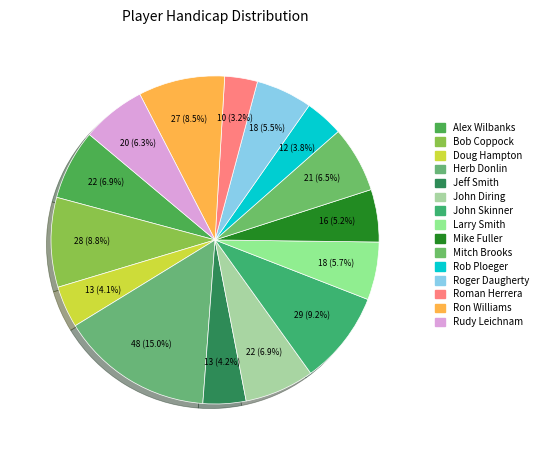

Is there any slice that represents more than half of the pie?

No